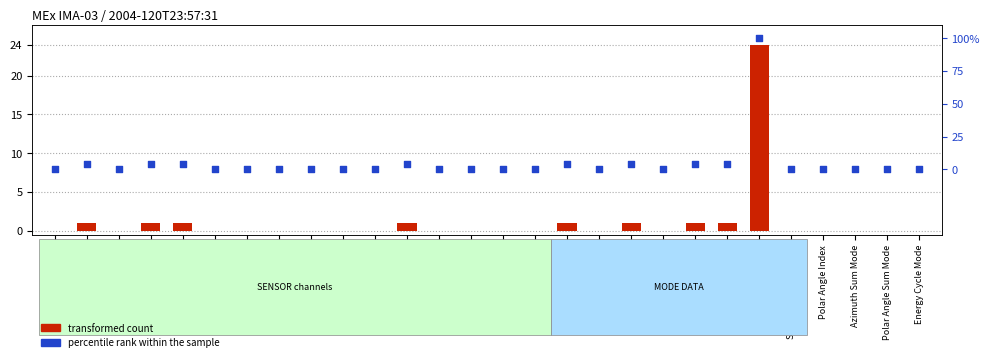

Which series reaches the minimum Y coordinate?

transformed count